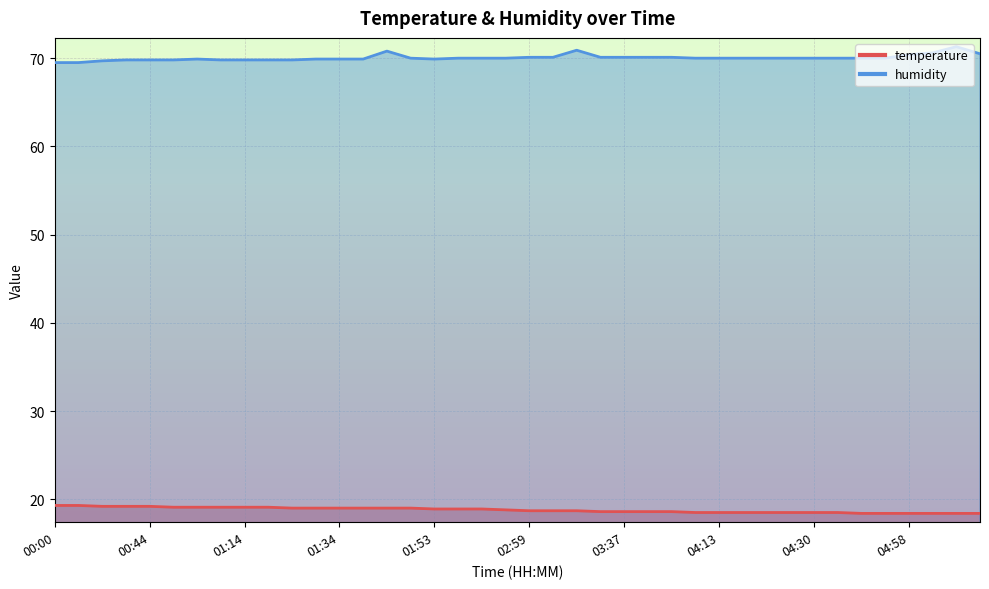

What is the sum of all humidity values?

2801.9